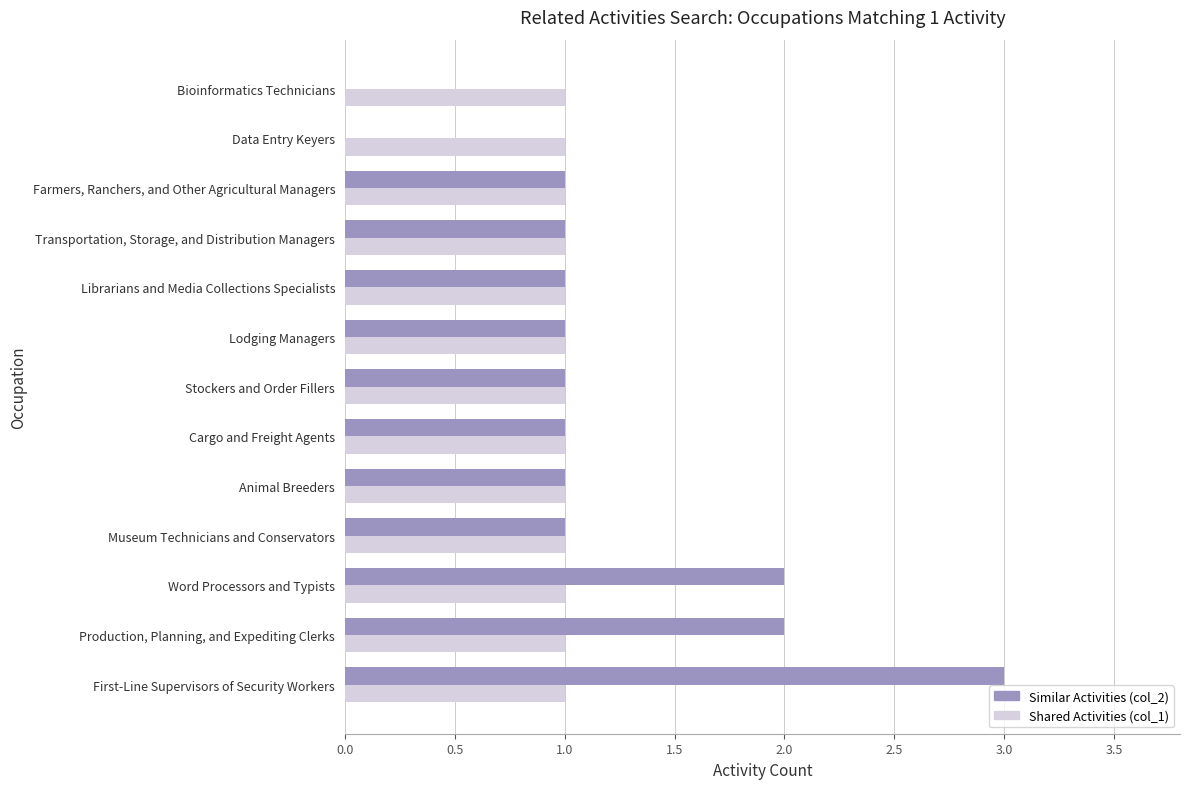

Between First-Line Supervisors of Security Workers and Bioinformatics Technicians, which series saw the biggest shift?

Similar Activities (col_2)